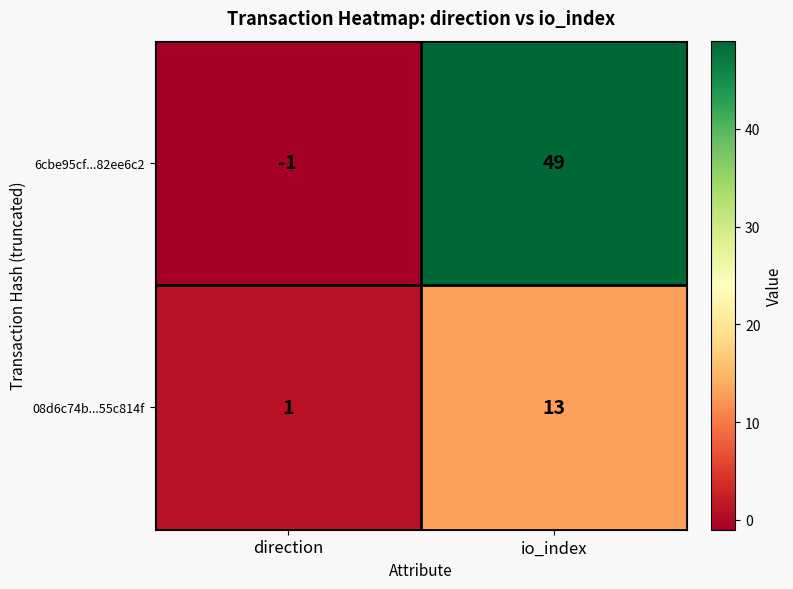

At how many categories does at least one series exceed 19?

1